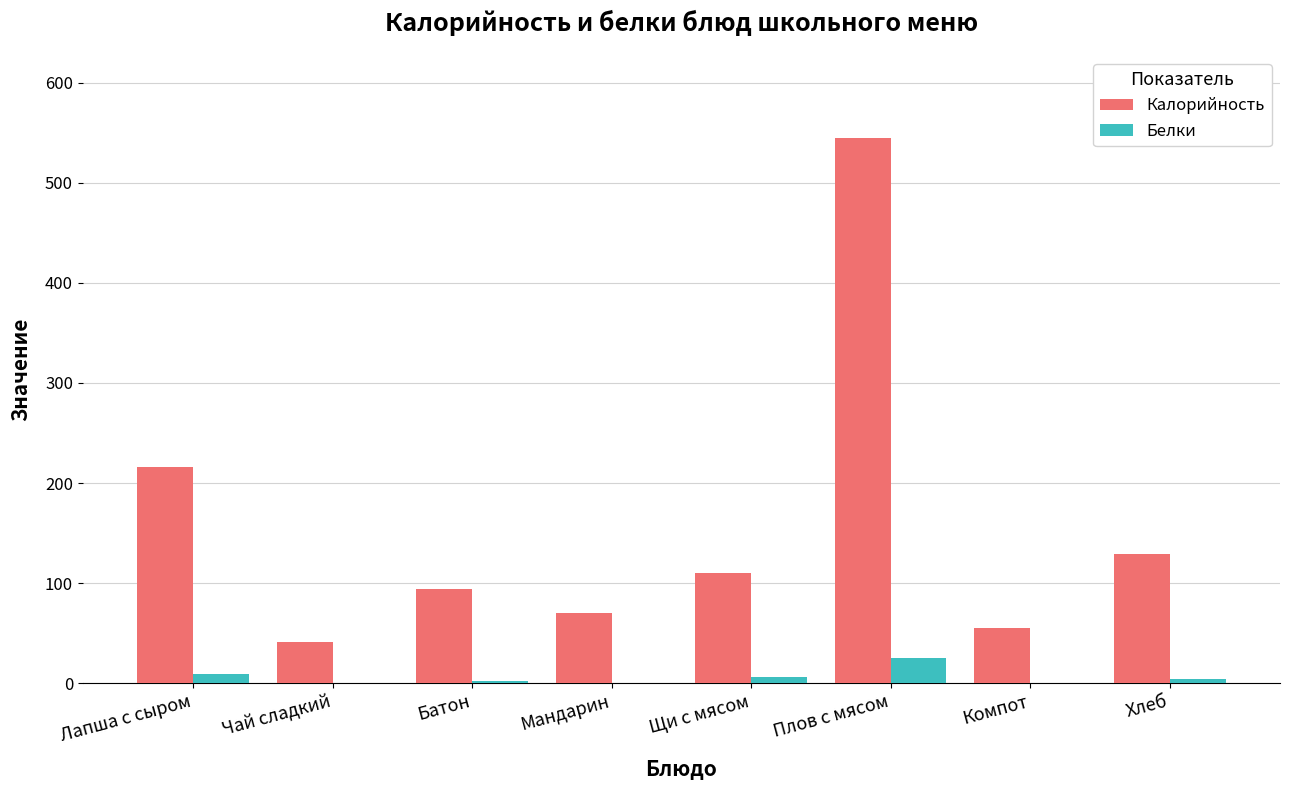

Is it true that Калорийность equals 216.0 at Лапша с сыром?

True